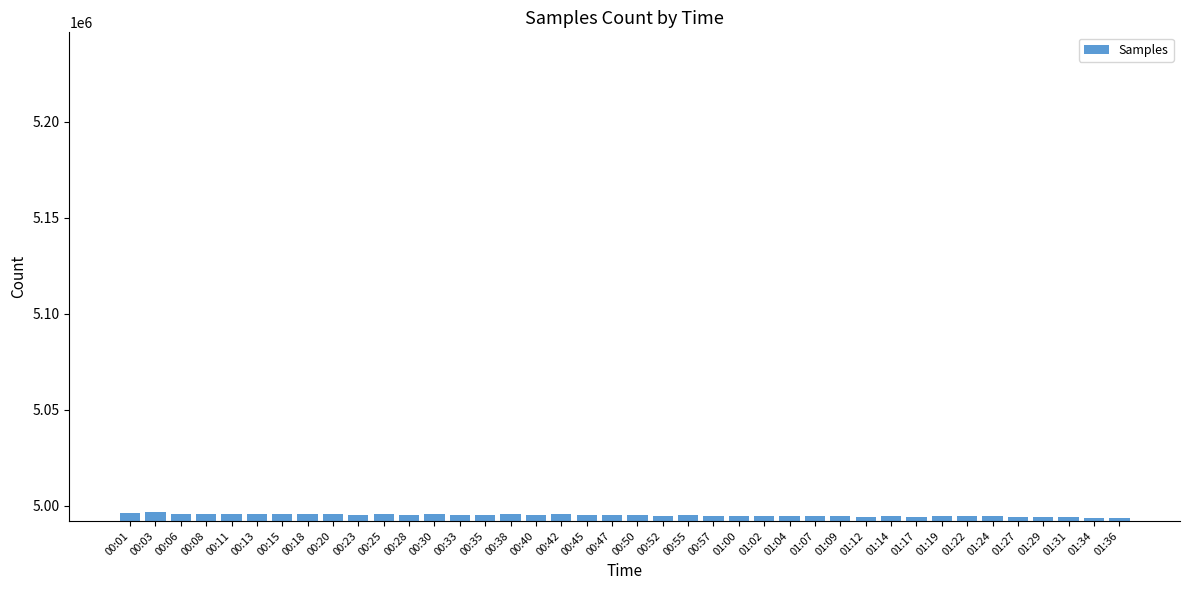

Approximately how many times larger is the value at 00:23 compared to 01:09?

1.0